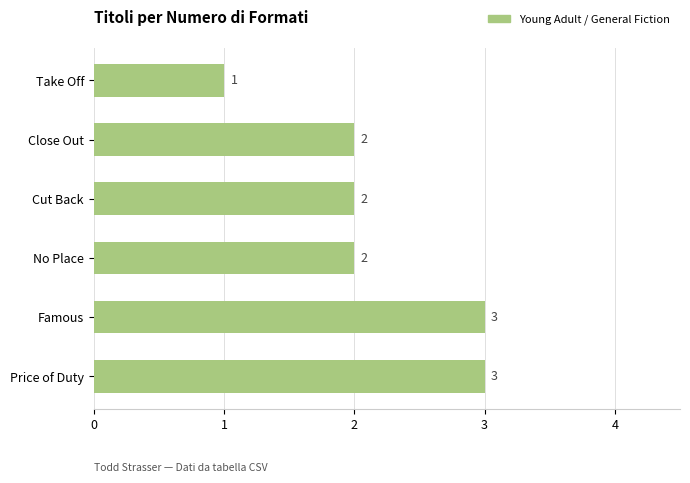

What is the ratio of the value at Famous to the value at No Place?

1.5